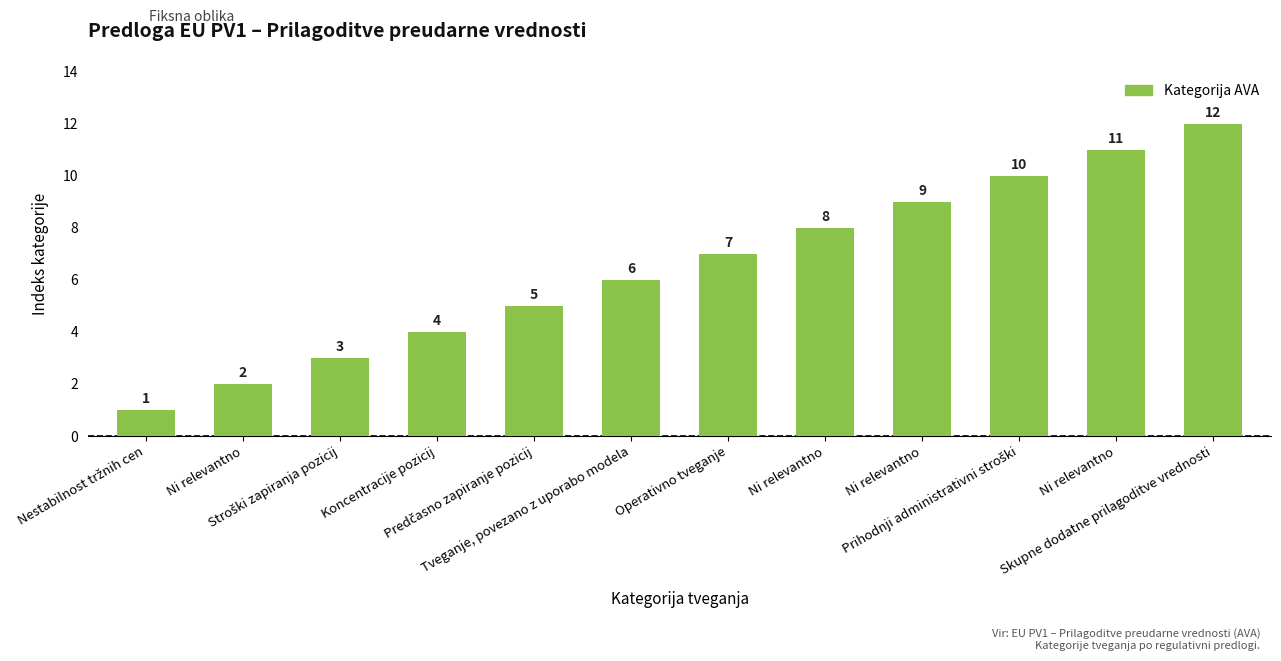

What is the label of the 6th bar from the left?

Tveganje, povezano z uporabo modela